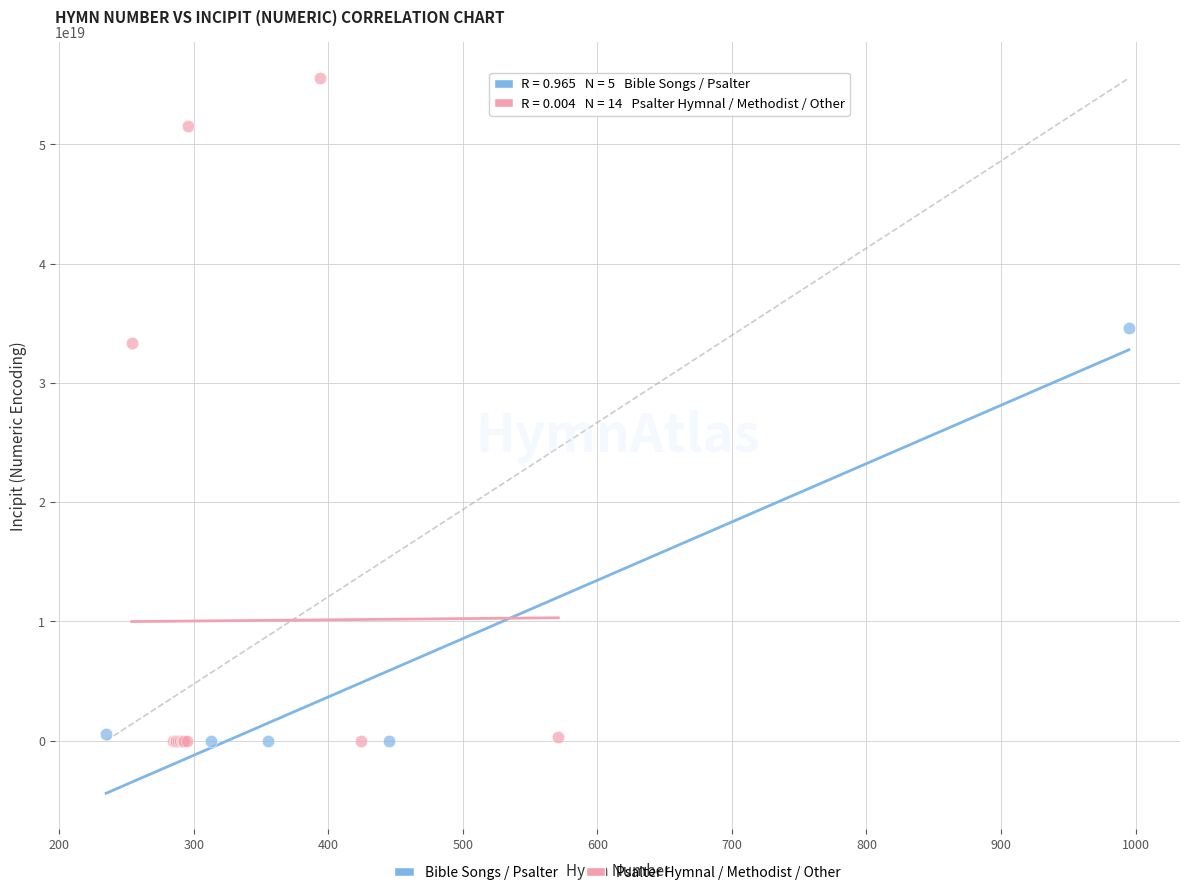

Which series contains the highest Y value?

Psalter Hymnal / Methodist / Other